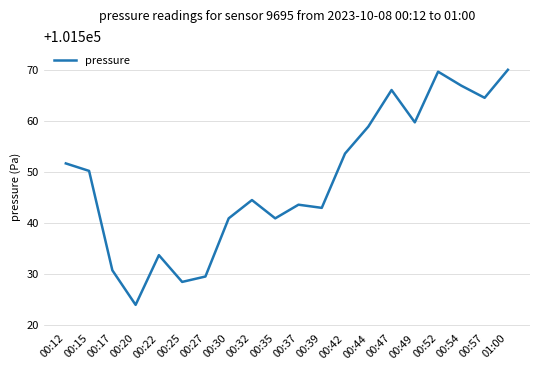

What position from the left is 00:30?

8